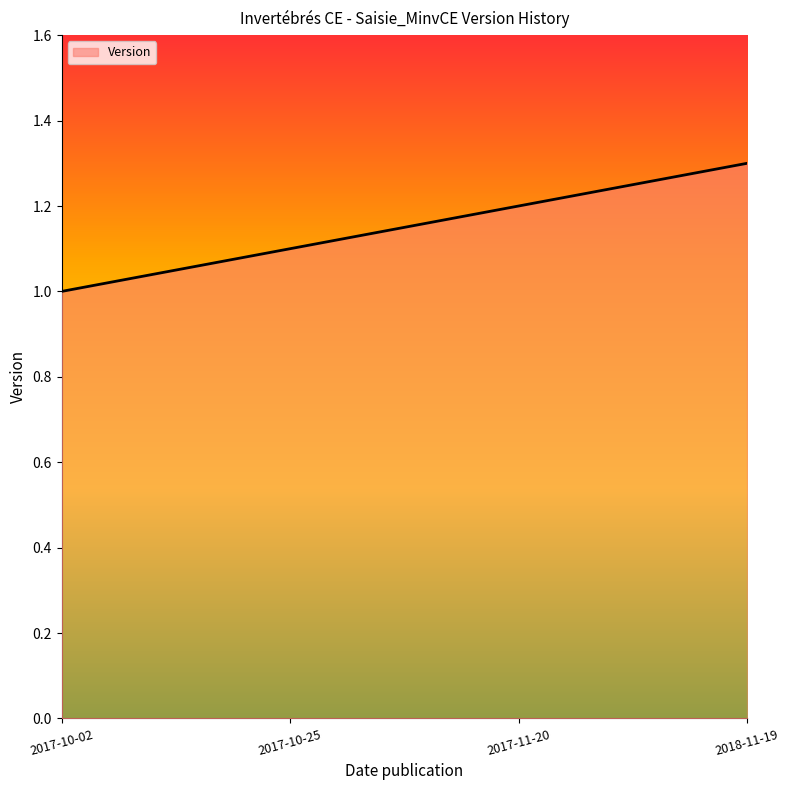

Count the number of values greater than 1.

3